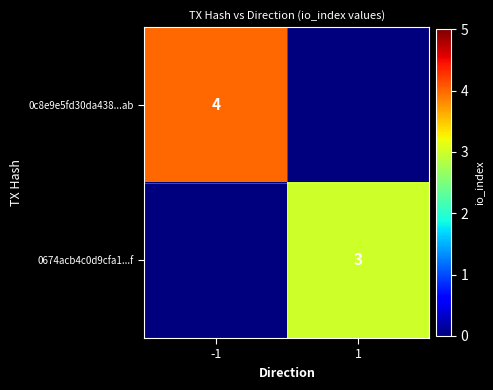

True or false: 0c8e9e5fd30da438...ab has a value of 6 at -1.

False